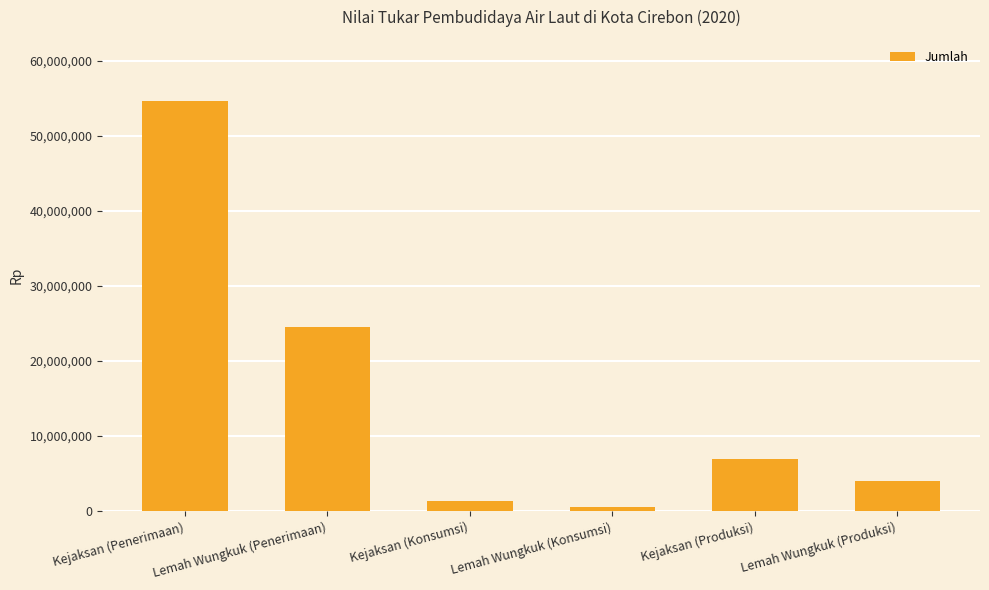

How many bars are there in total?

6